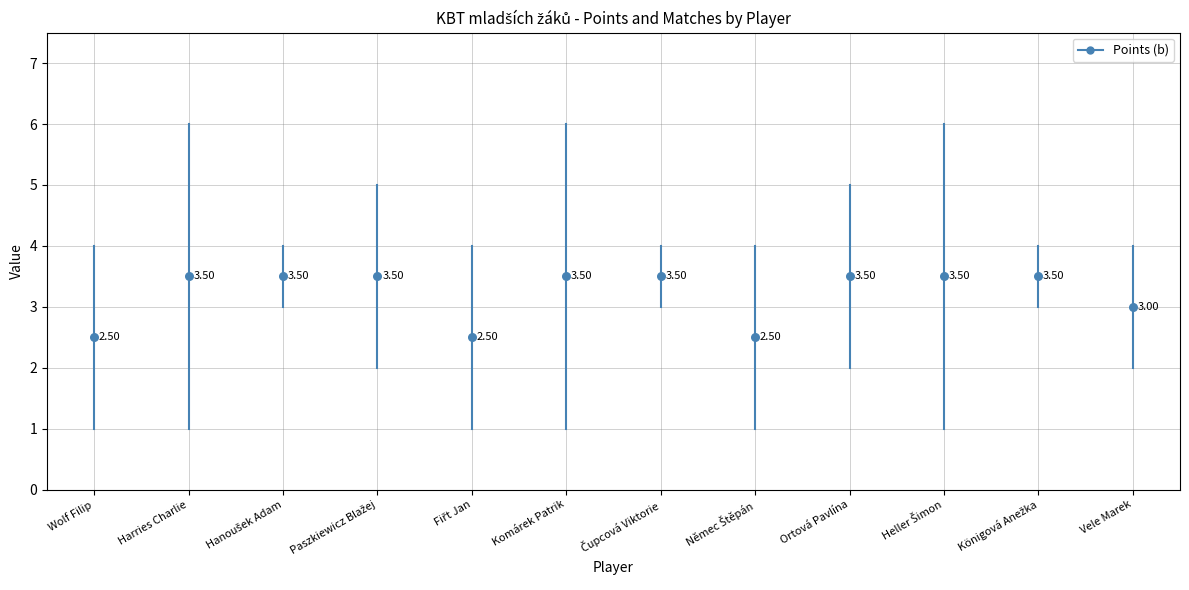

What is the average Y value?

3.2